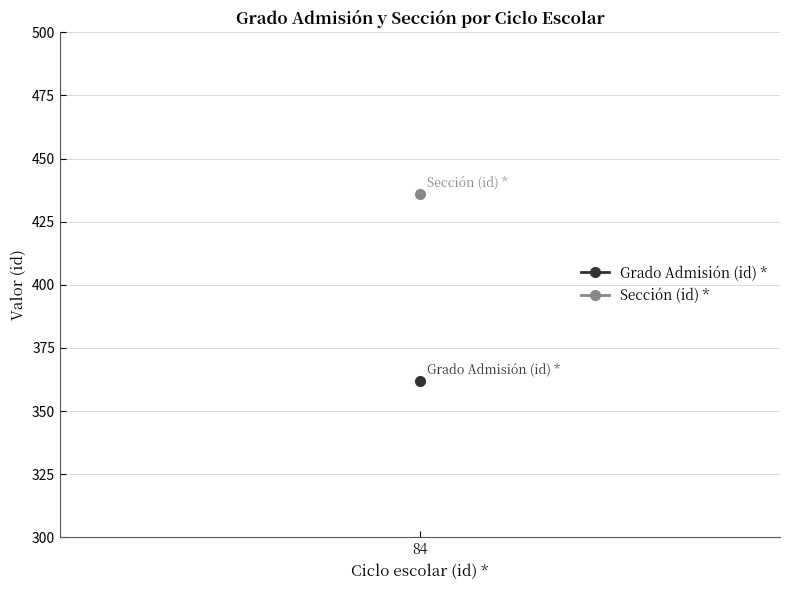

At which label is Sección (id) * closest to 436?

84